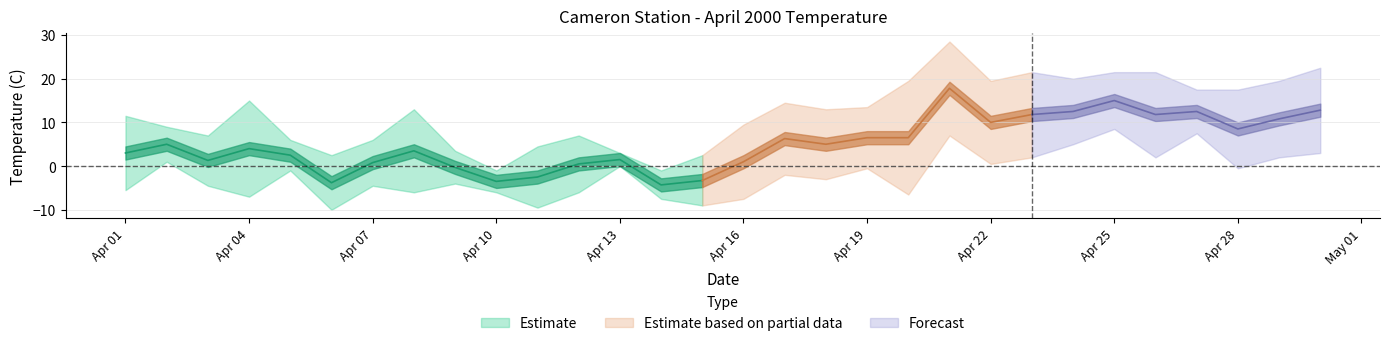

Count the number of data series in this chart.

3